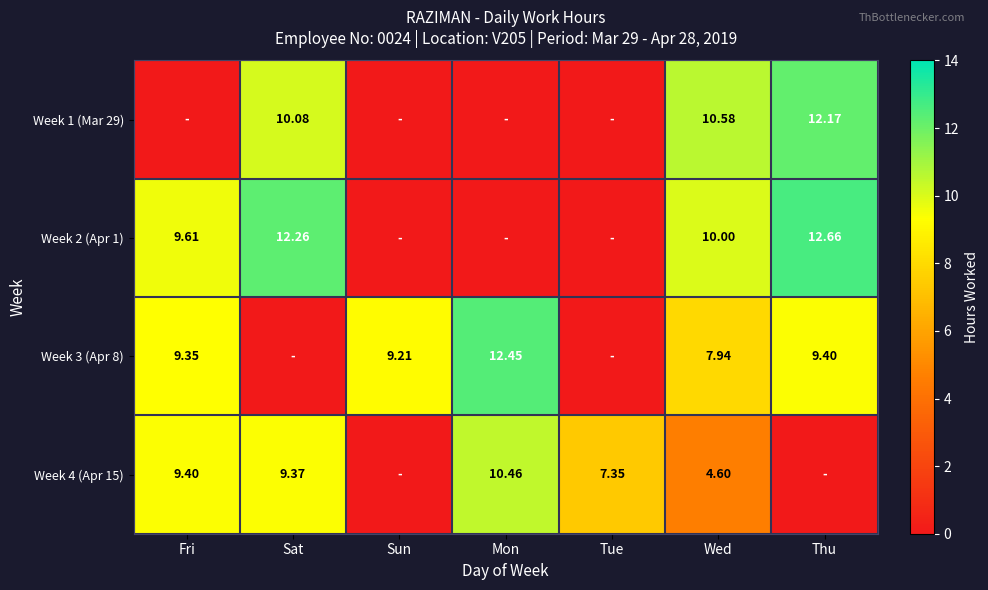

What is the sum of all Week 1 (Mar 29) values?

32.8